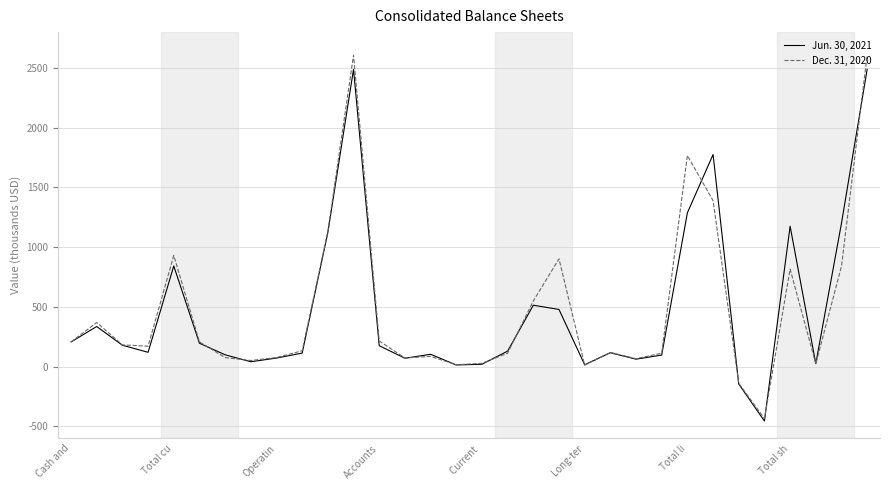

True or false: Dec. 31, 2020 and Jun. 30, 2021 intersect in this chart.

True